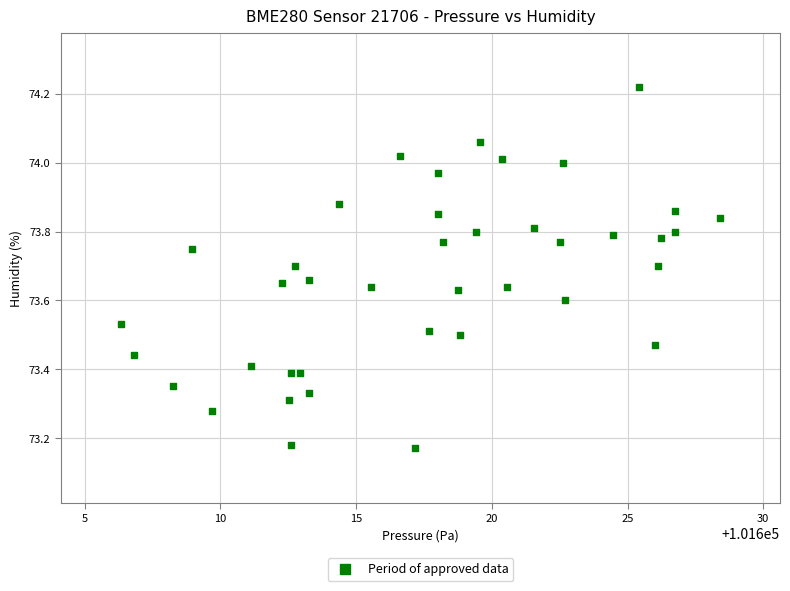

What is the range of X values (max minus min)?

22.1